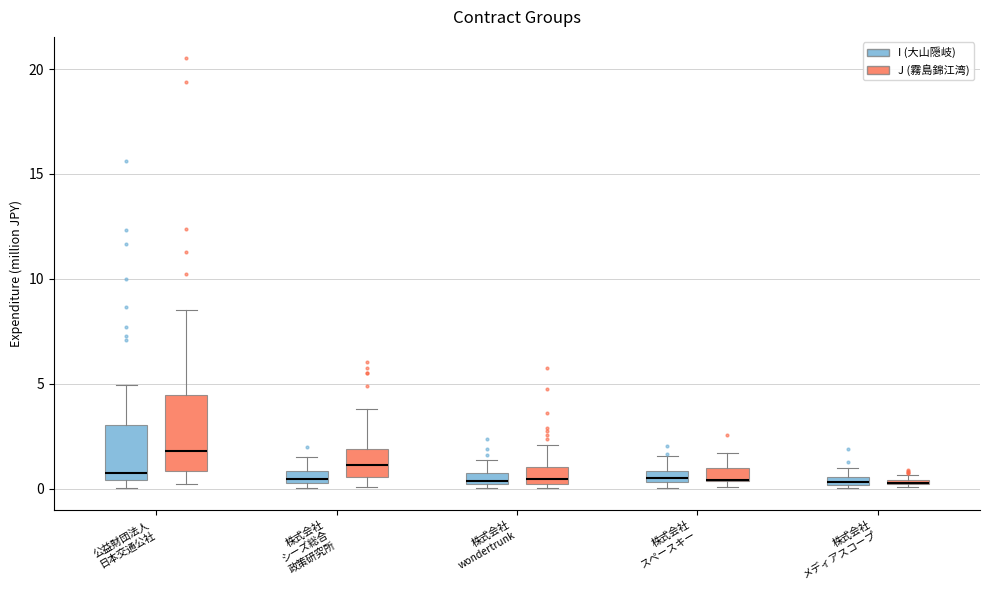

Which box is the tallest, from its lower edge to its upper edge?

公益財団法人 日本交通公社 (J (霧島錦江湾))